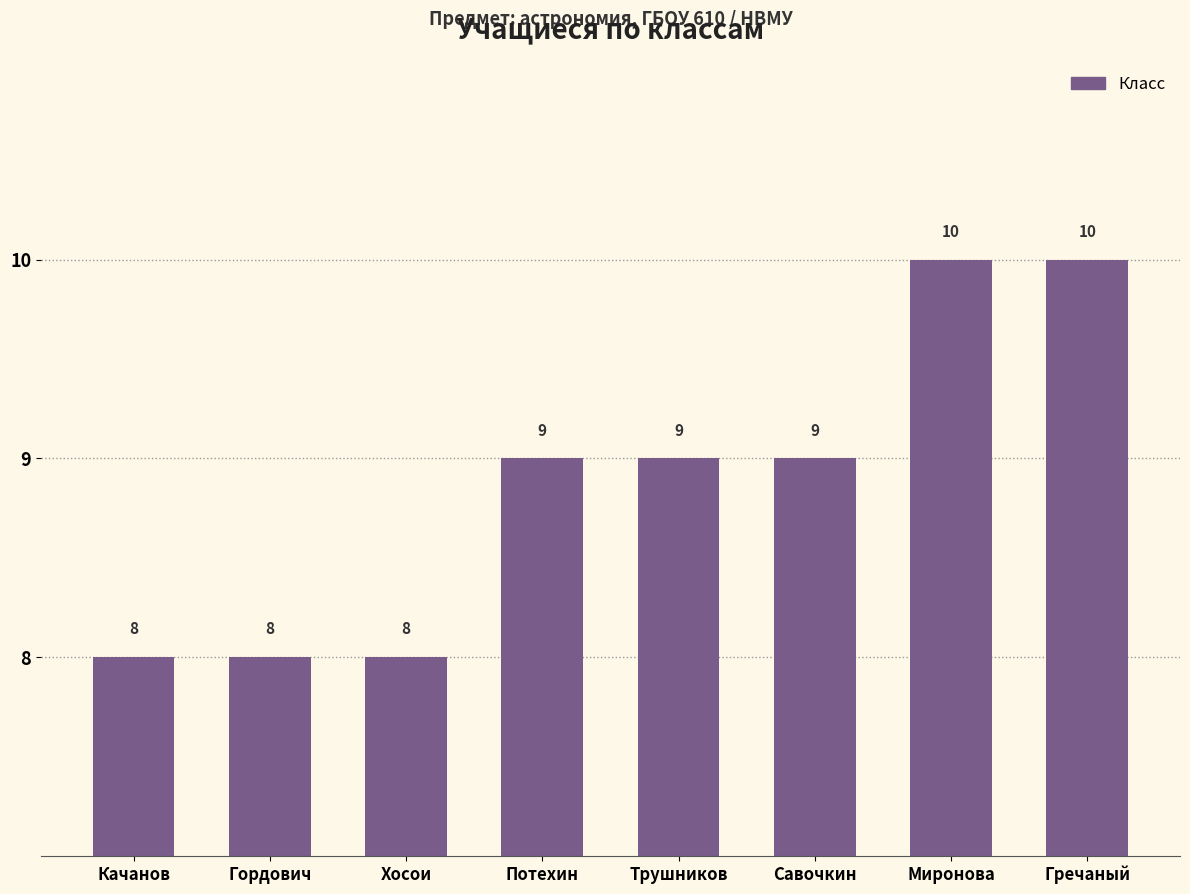

What is the maximum value shown in the chart?

10